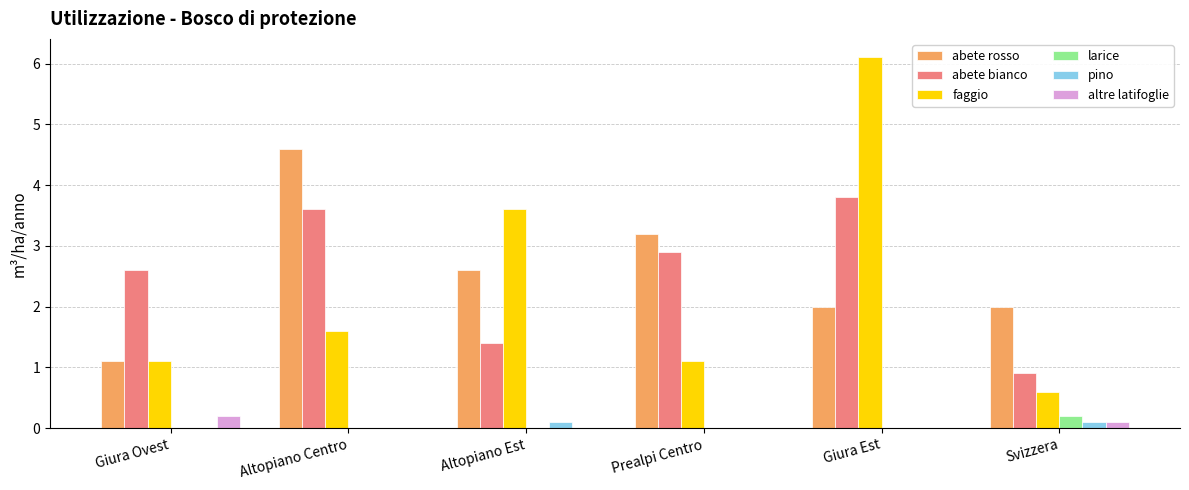

What is the sum of all abete rosso values?

15.5